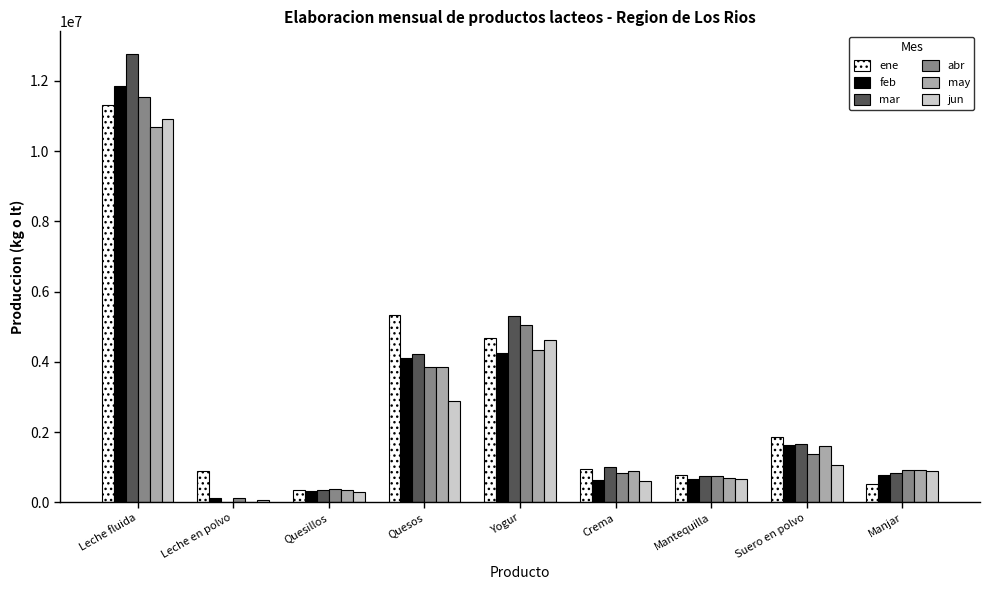

Is the value of mar at Mantequilla greater than the value of abr at Leche fluida?

No